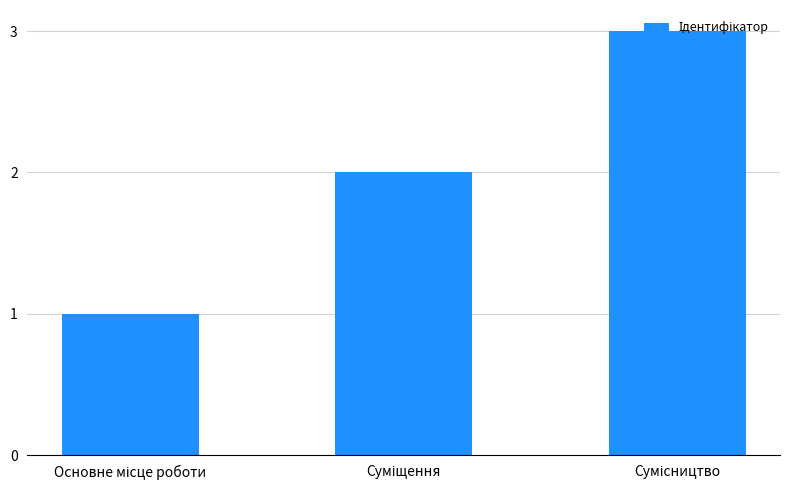

Does the chart contain any negative values?

No